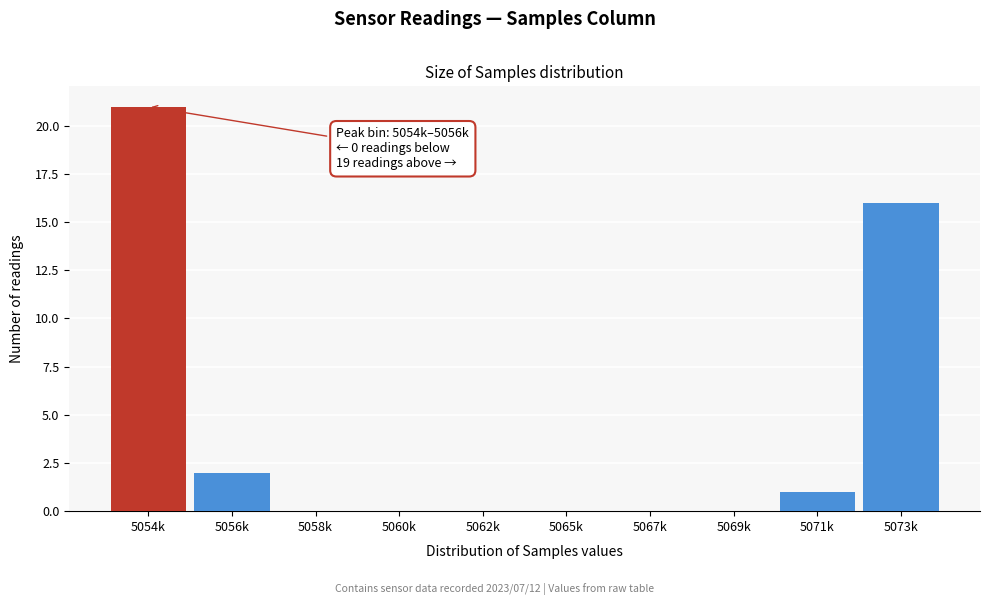

Reading left to right, transcribe all the data shown in this chart.

5054k=21	5056k=2	5058k=0	5060k=0	5062k=0	5065k=0	5067k=0	5069k=0	5071k=1	5073k=16